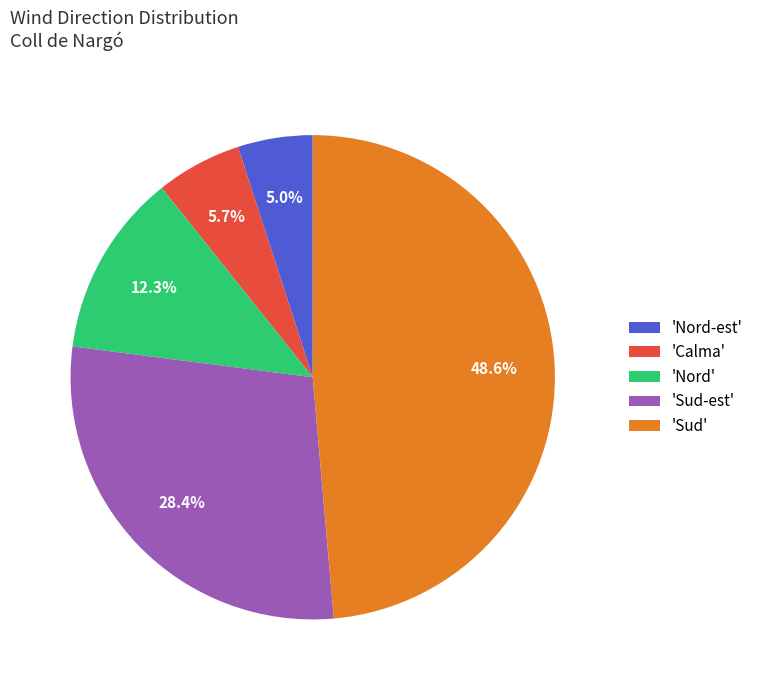

Does 'Nord' represent more than half of the total?

No